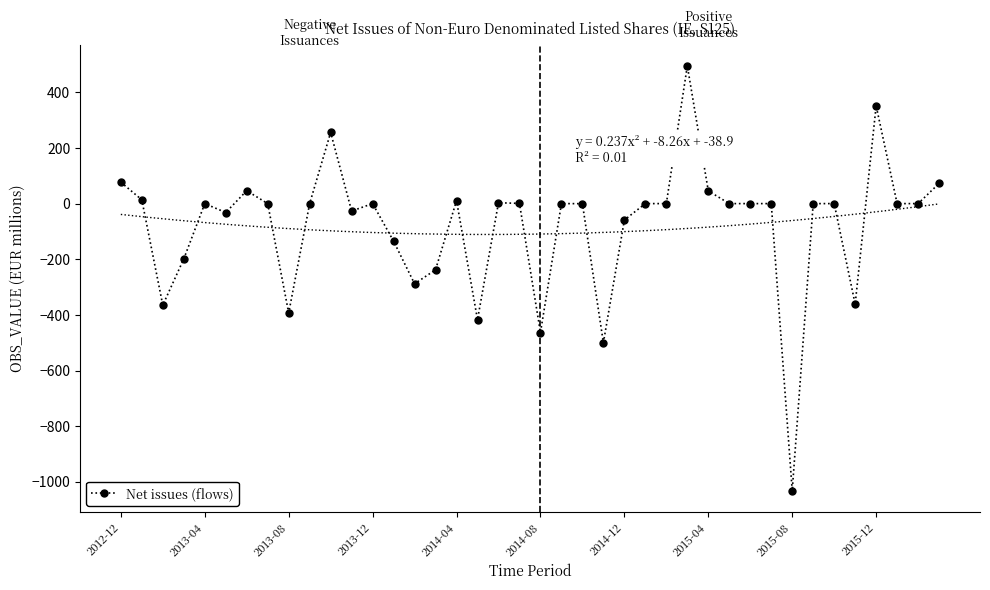

Reading right to left, transcribe all the data shown in this chart.

72.6	0.0	0.0	351.2	-361.2	0.0	0.0	-1031.4	0.0	0.0	0.0	45.6	494.9	0.0	0.0	-58.9	-500.0	-0.3	0.1	-463.3	0.7	3.1	-417.0	10.7	-237.8	-288.1	-135.1	0.0	-26.7	255.7	0.0	-392.9	0.0	46.4	-32.0	0.0	-198.8	-365.0	13.7	76.8